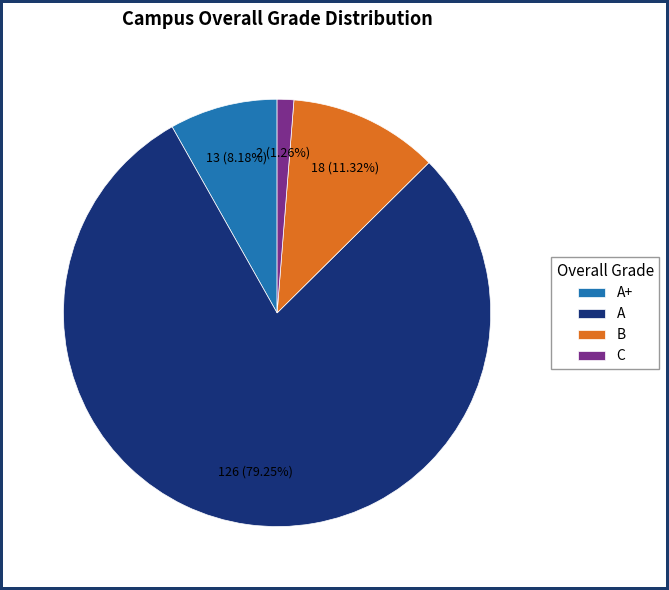

Which category accounts for the majority?

A